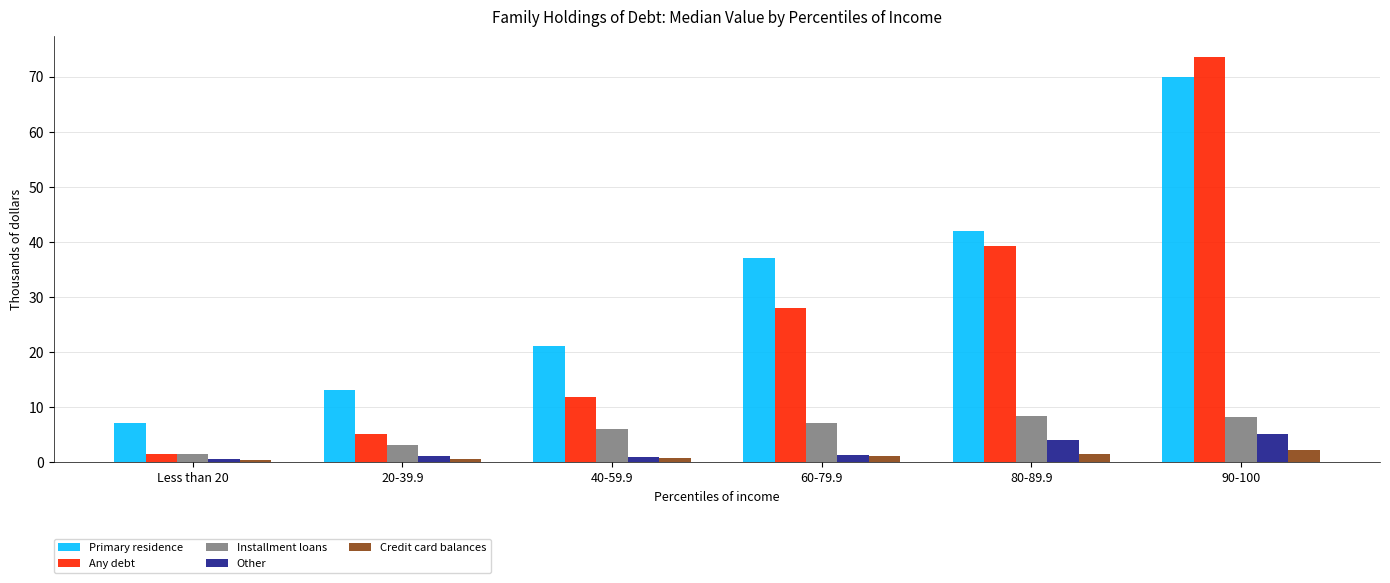

What position from the right is 40-59.9?

4